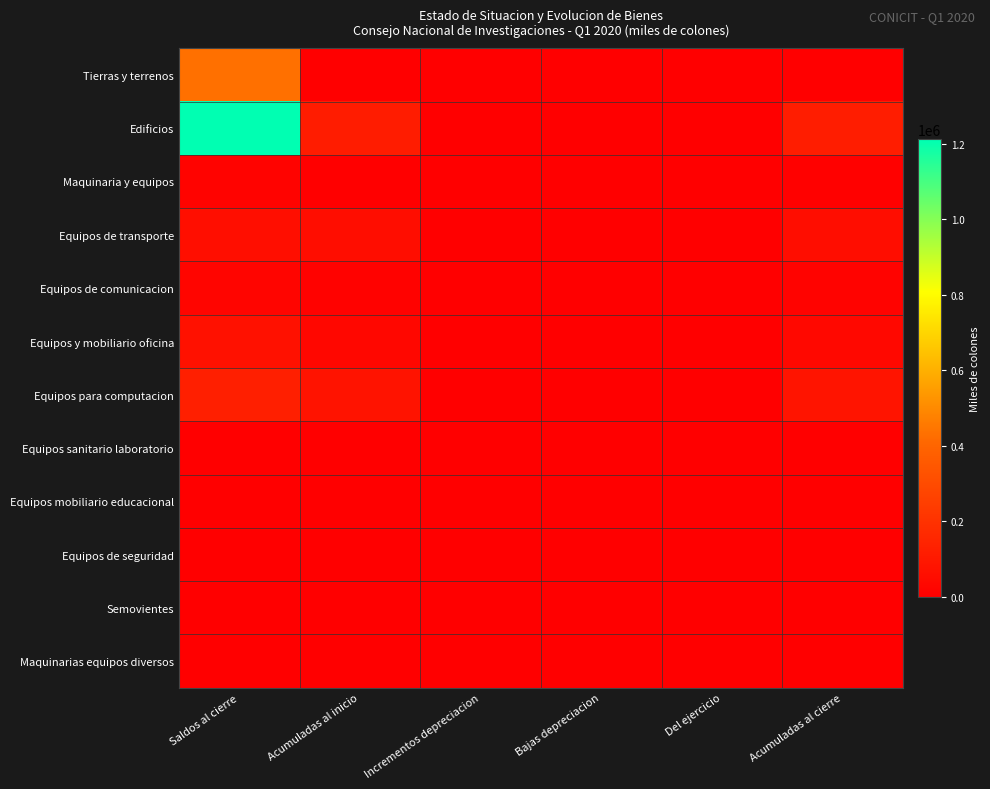

Which has a higher value, Del ejercicio or Acumuladas al inicio?

Del ejercicio